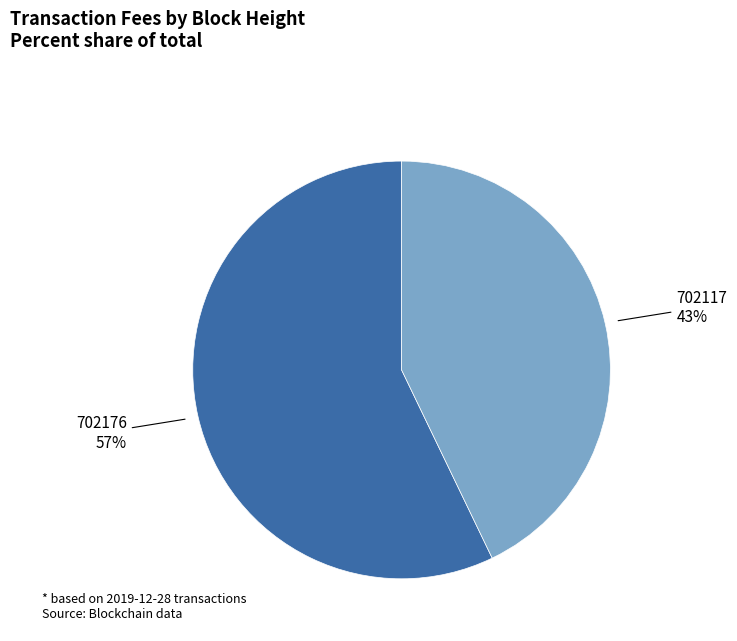

What is the majority slice?

702176